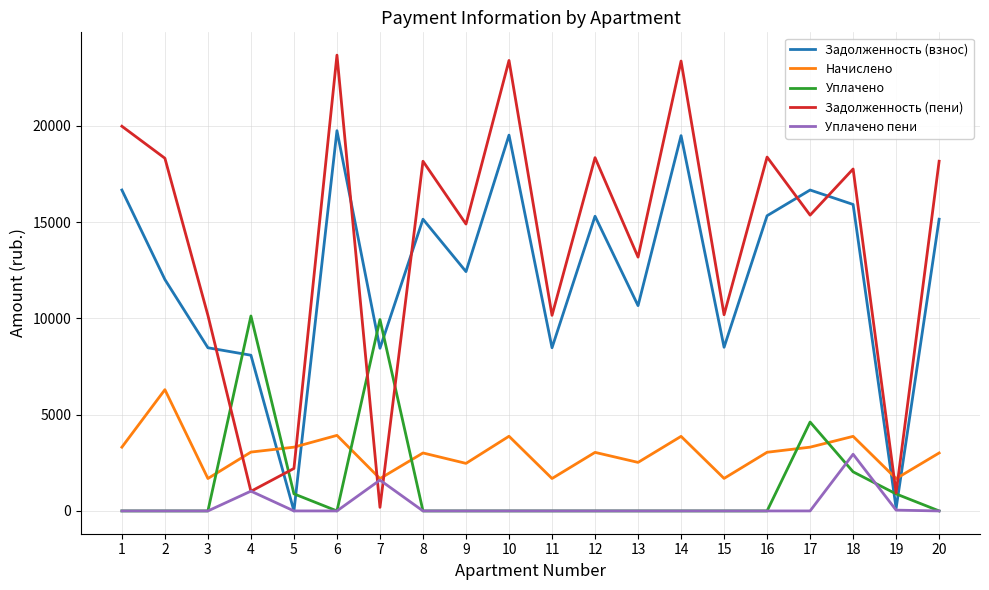

True or false: Уплачено and Начислено cross at least once.

True